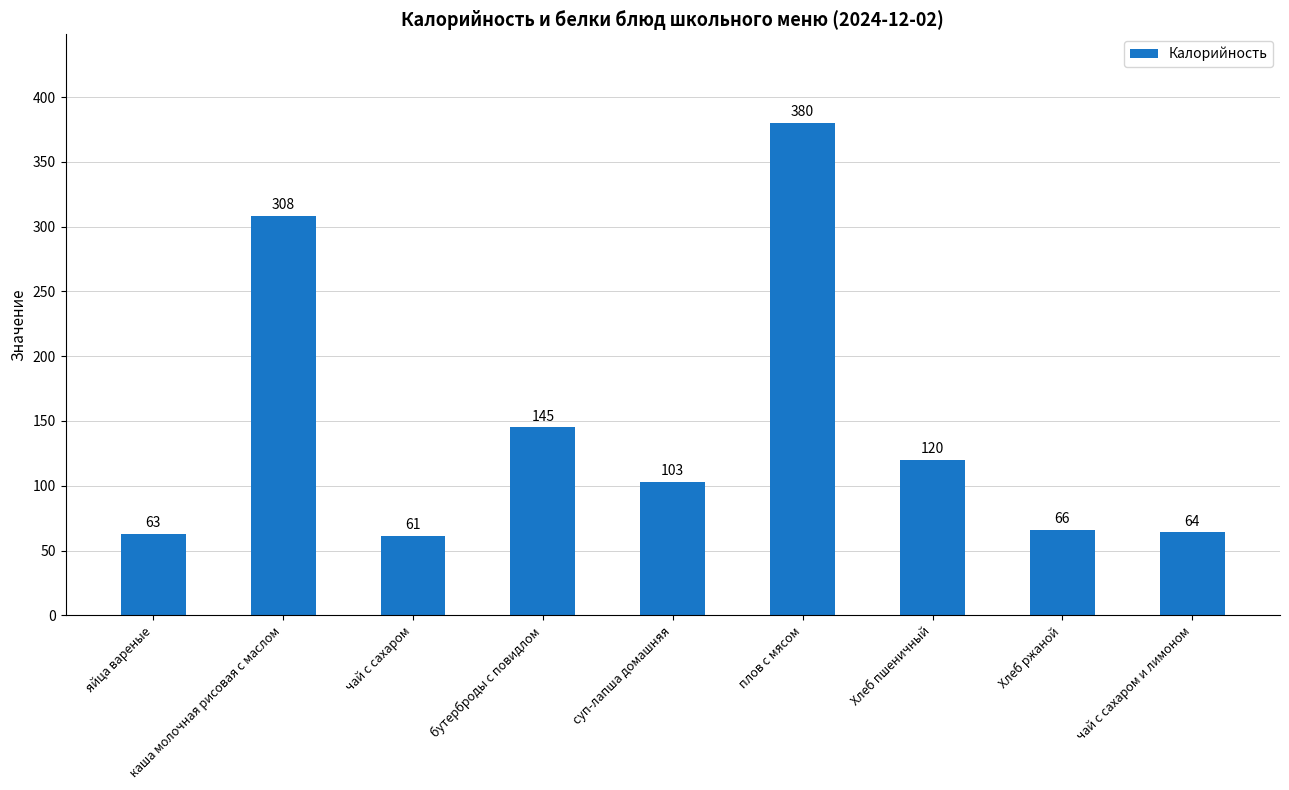

At which label does the data first exceed 103?

каша молочная рисовая с маслом